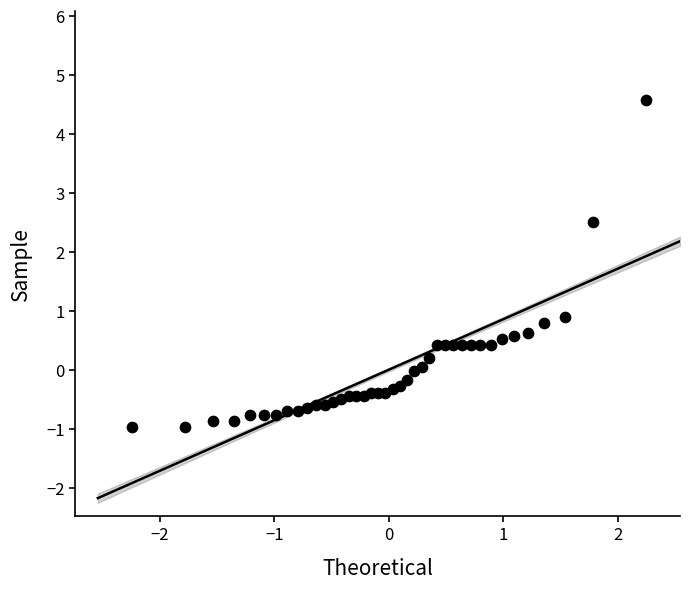

What is the range of X values (max minus min)?

4.5